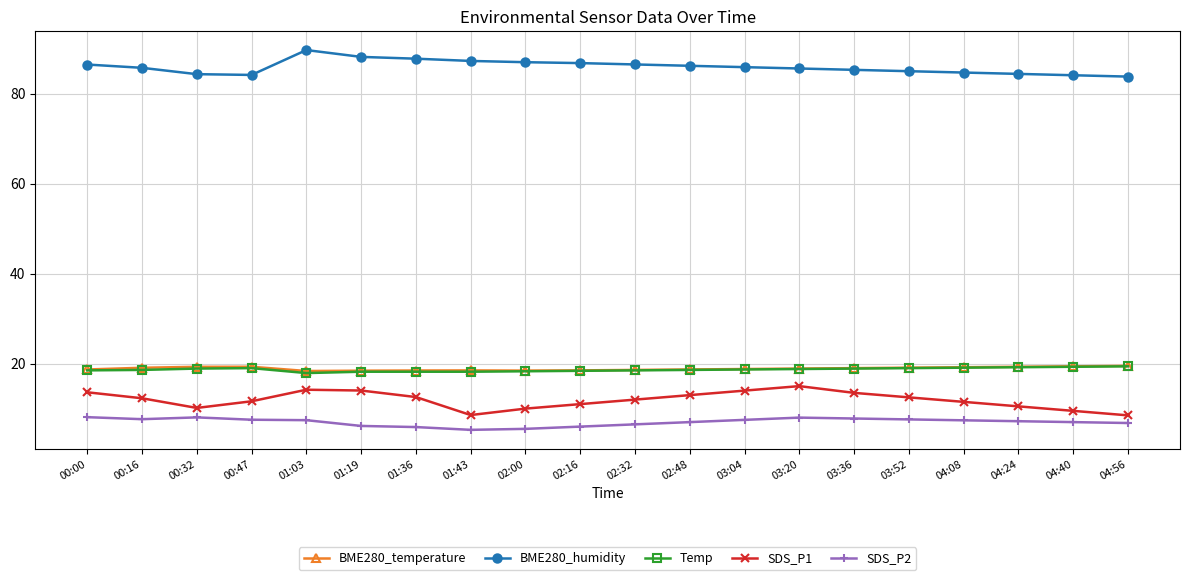

The value of BME280_temperature at 01:43 is 25.5. True or false?

False